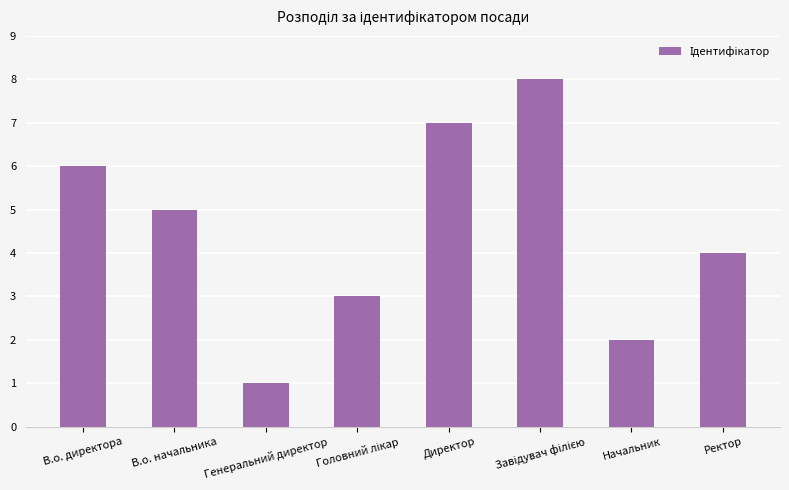

How many data points are less than 5?

4